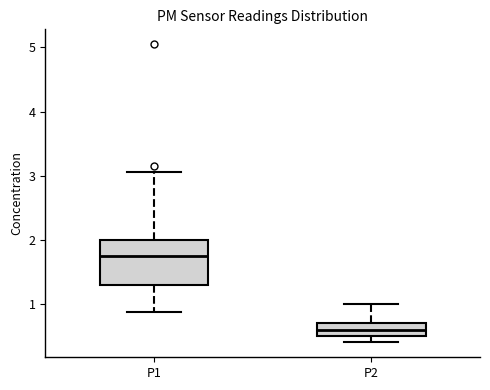

Where is the upper edge of the box for P1 on the y-axis? The values are not printed on the chart, so give them approximately, as read against the axis.

2.0